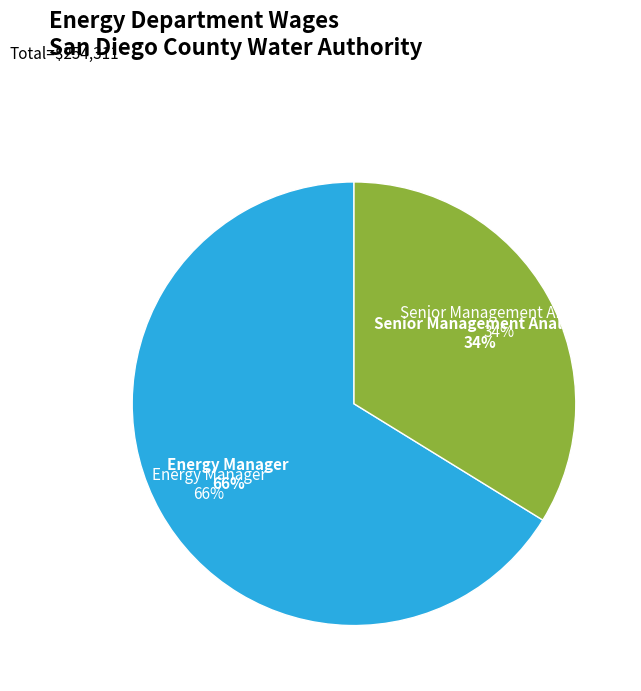

Is it true that Energy Manager is 66% of the pie?

True